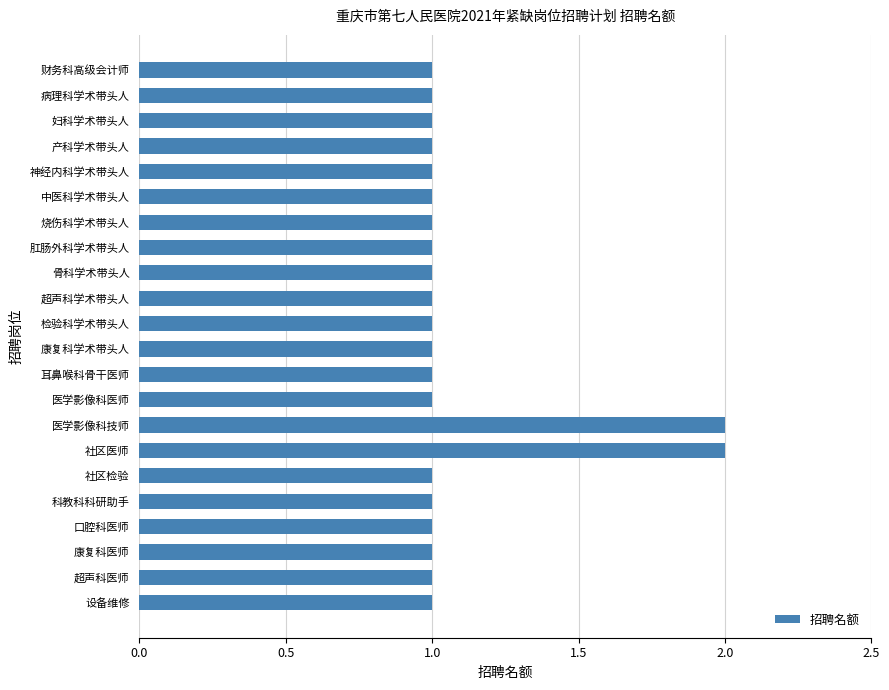

Reading bottom to top, list all the values displayed in this chart.

1	1	1	1	1	1	2	2	1	1	1	1	1	1	1	1	1	1	1	1	1	1